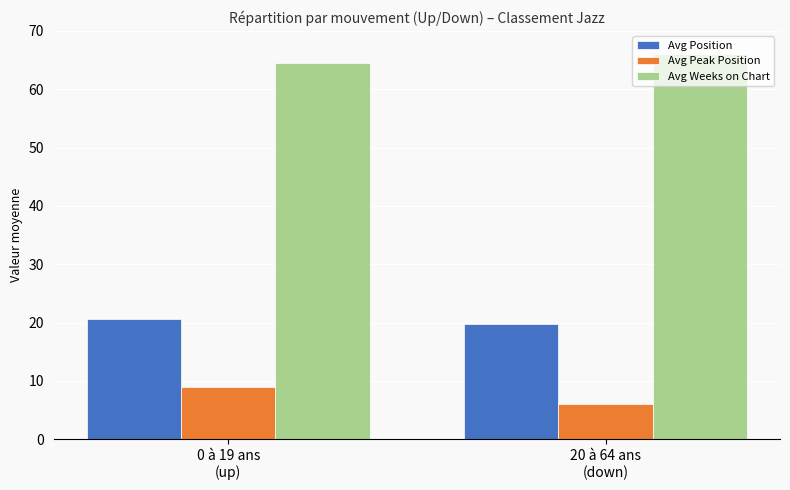

How many bars are there in each group?

3